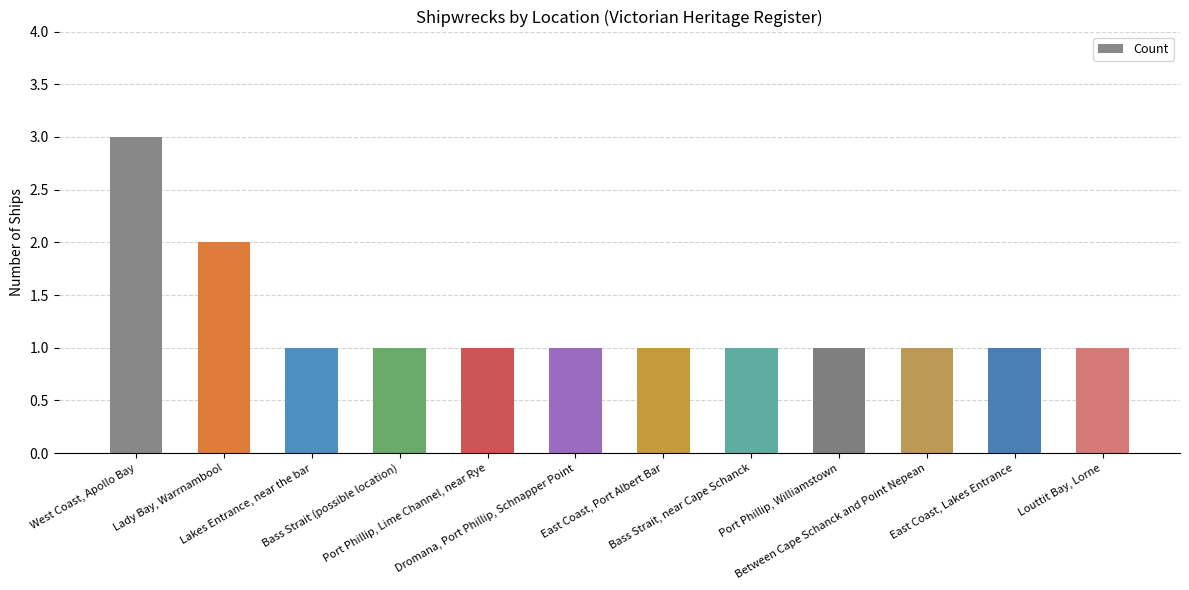

Reading left to right, list all the values displayed in this chart.

3	2	1	1	1	1	1	1	1	1	1	1